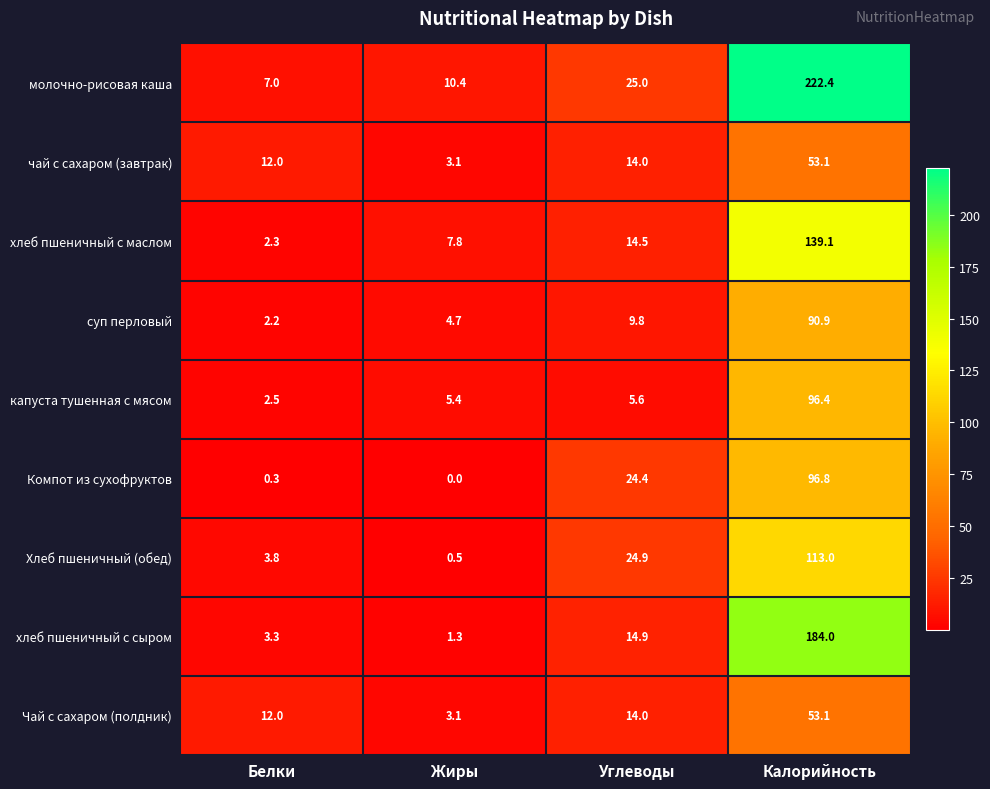

What is the average value of the суп перловый series?

26.9